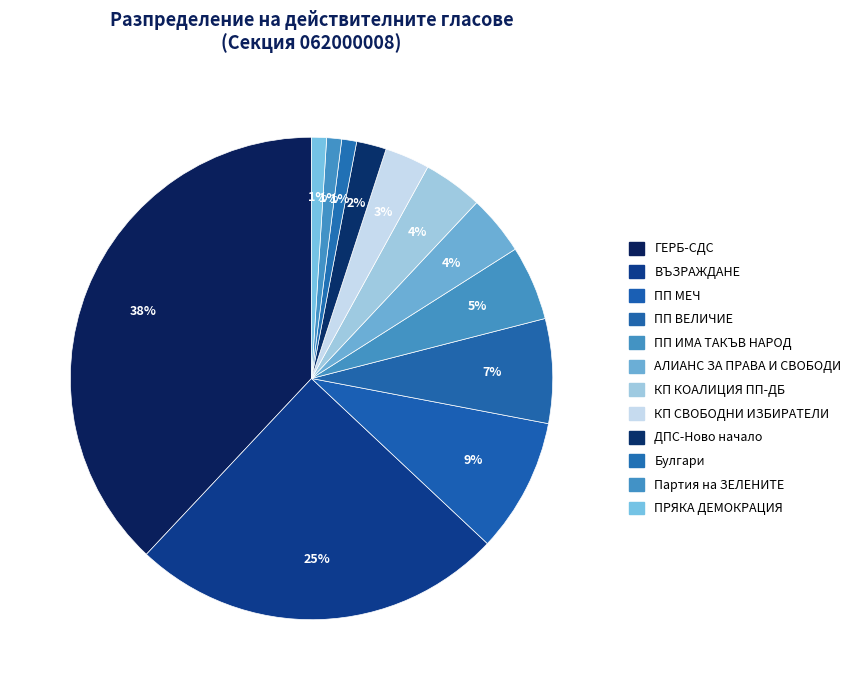

What is the smallest slice in the pie chart?

Булгари